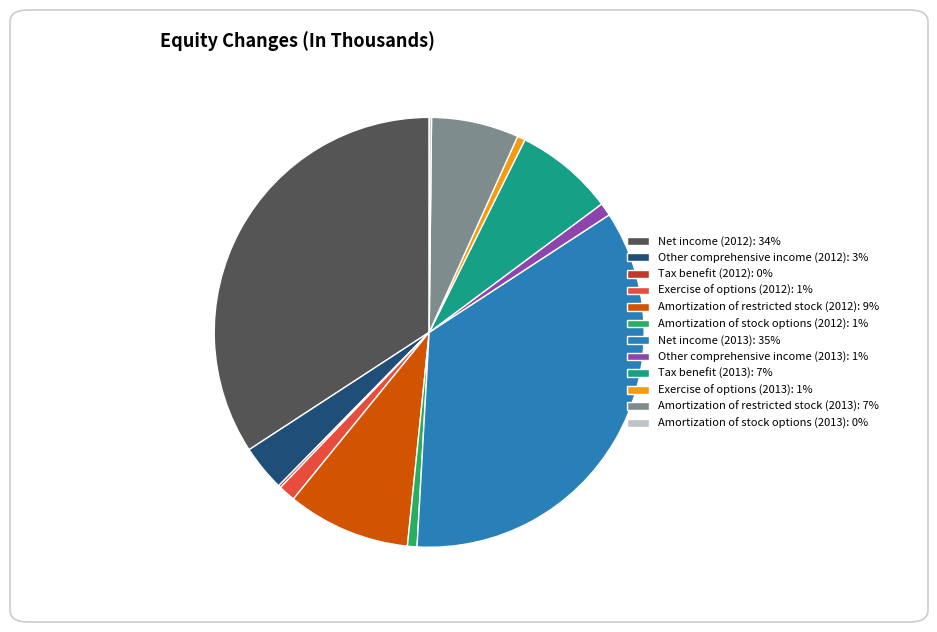

Is the sum of Exercise of options (2013): 1% and Net income (2012): 34% greater than half?

No